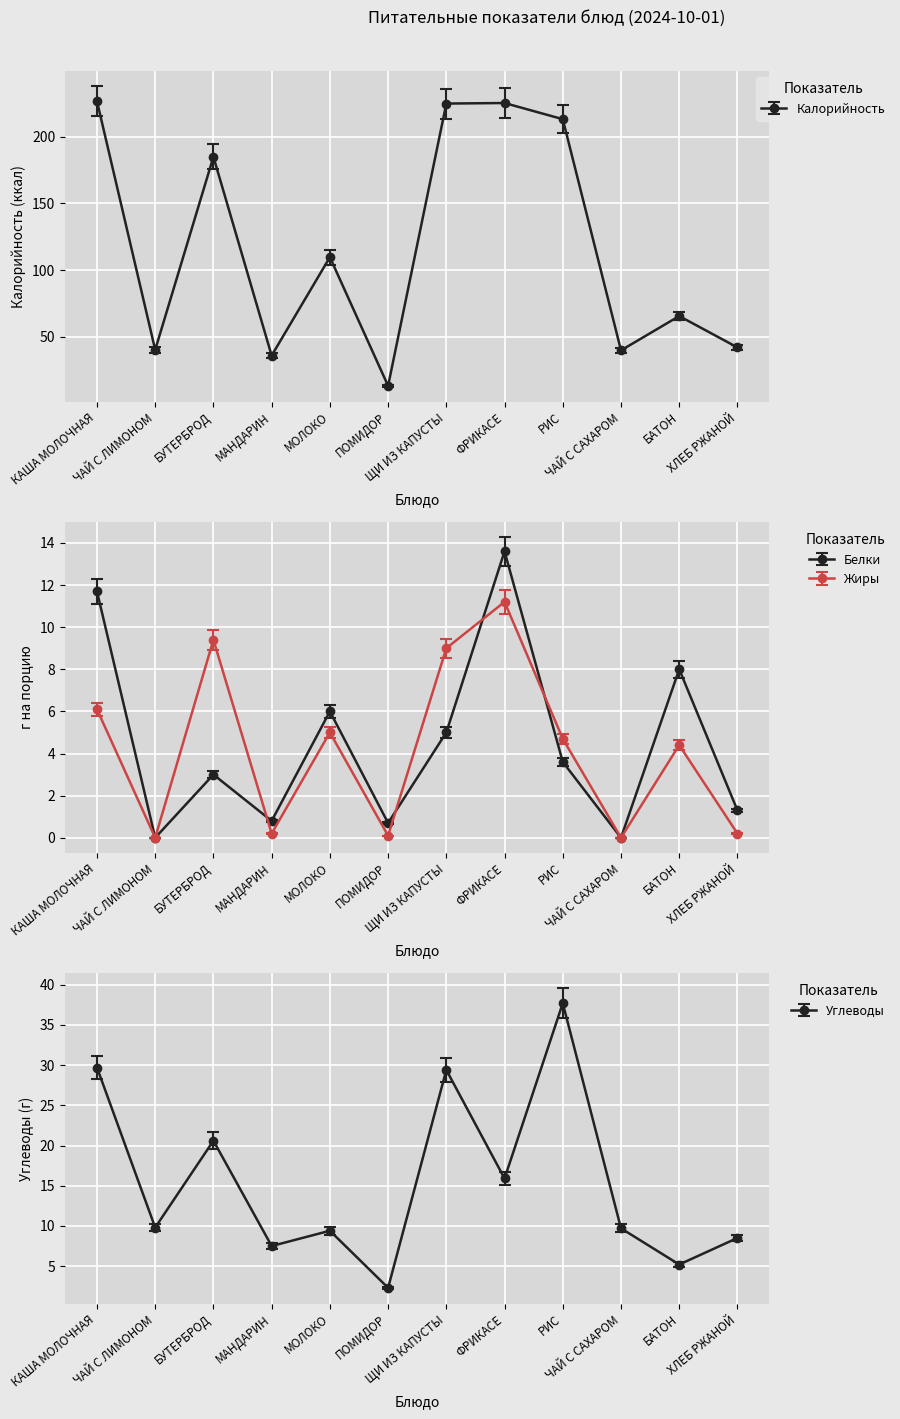

How many intersections are there between Белки and Жиры?

4